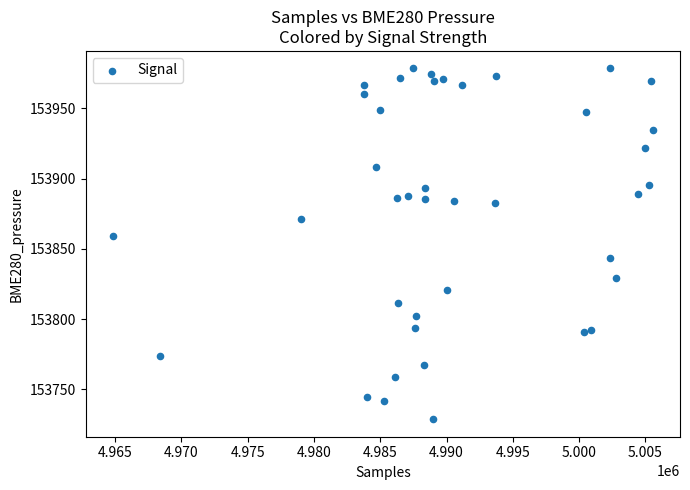

What is the range of X values (max minus min)?

40753.0